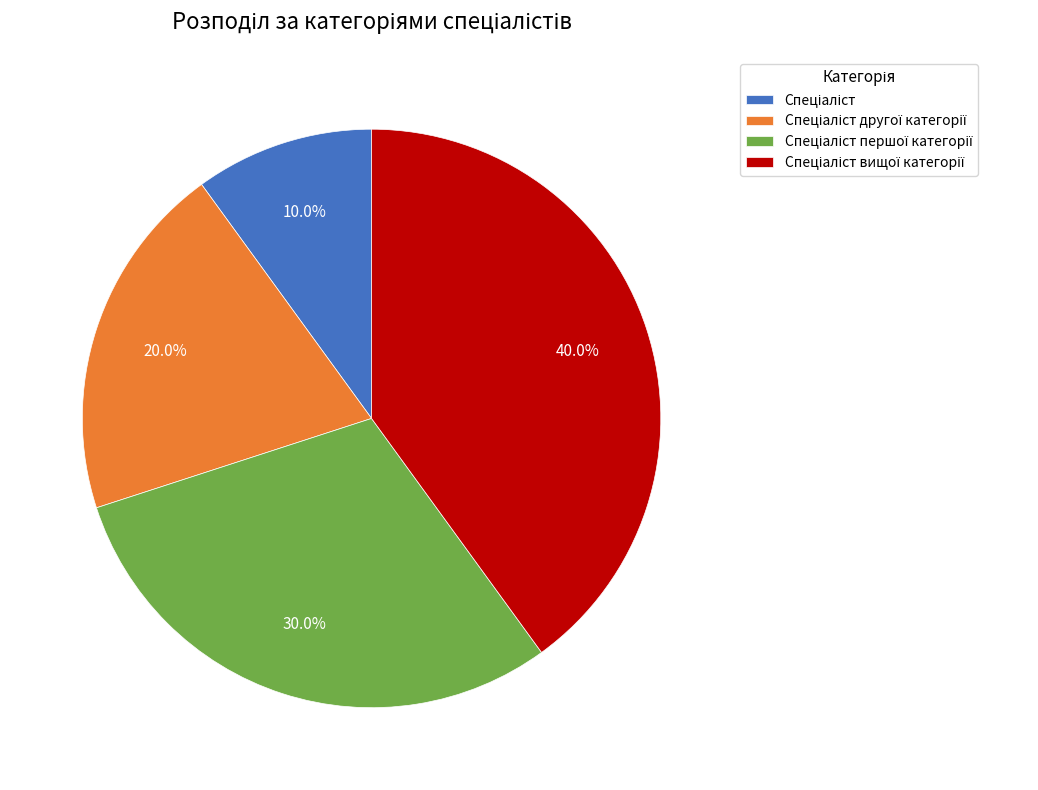

Is there a majority slice in this chart?

No